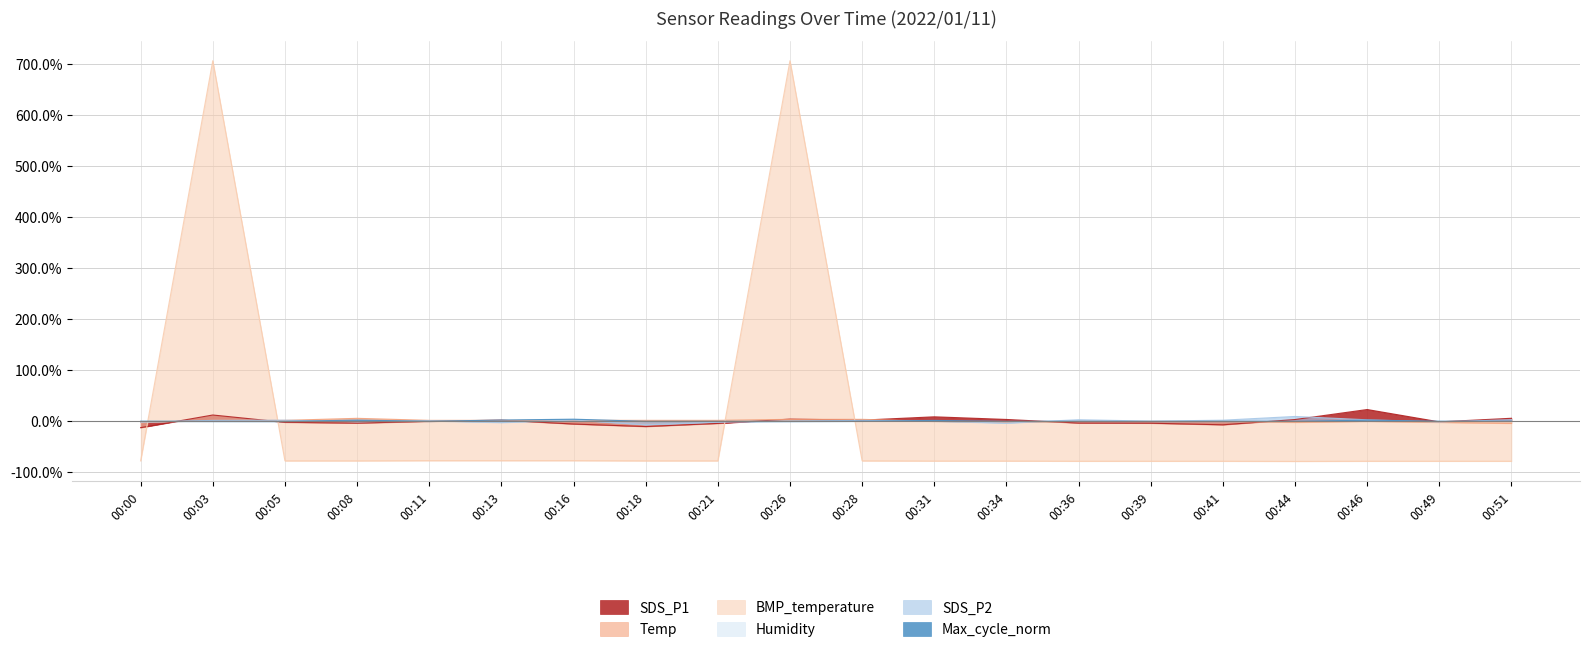

Where is the first local minimum for Temp?

00:34